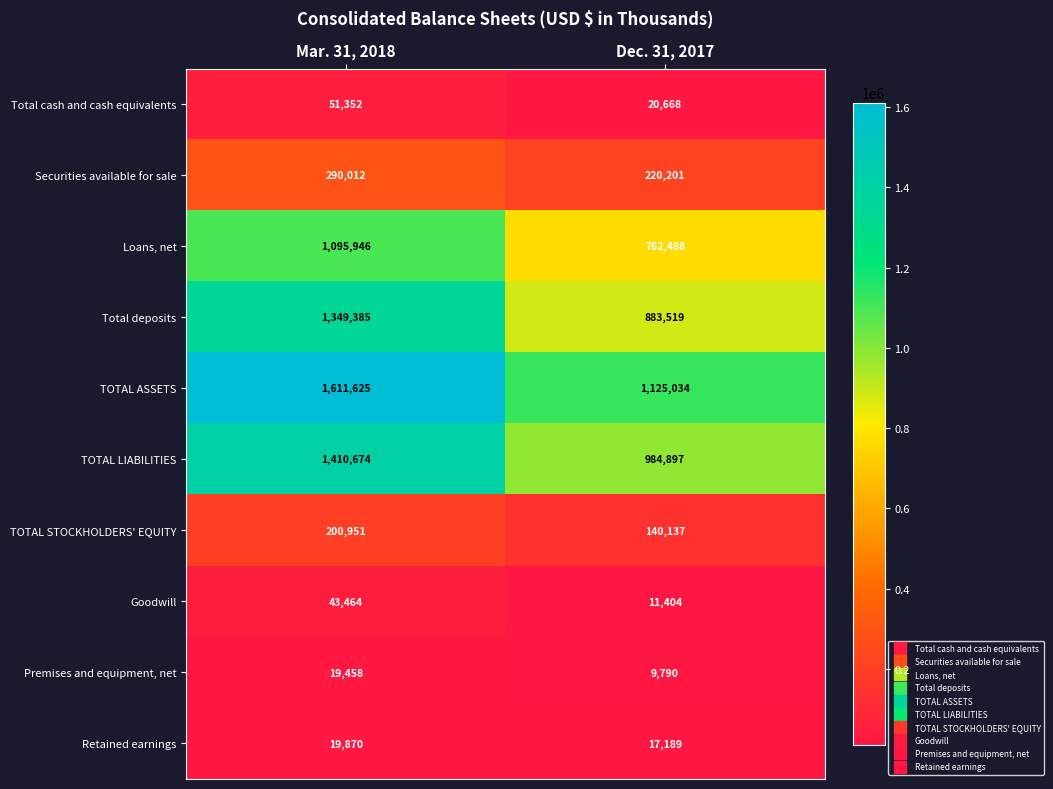

The Loans, net series shows 1095946 at Mar. 31, 2018. True or false?

True